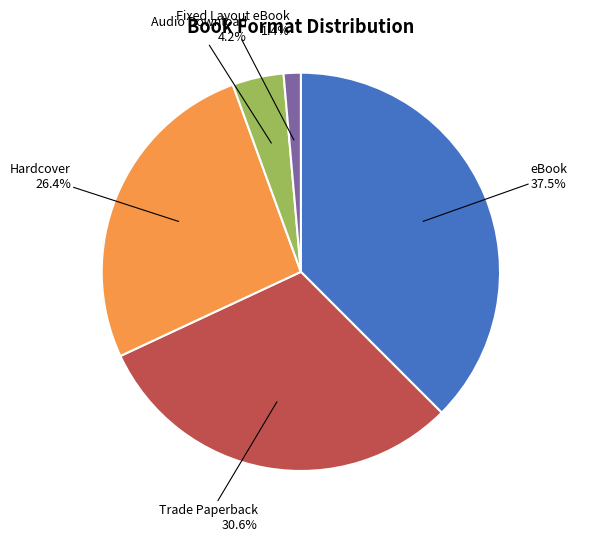

Is there a majority slice in this chart?

No